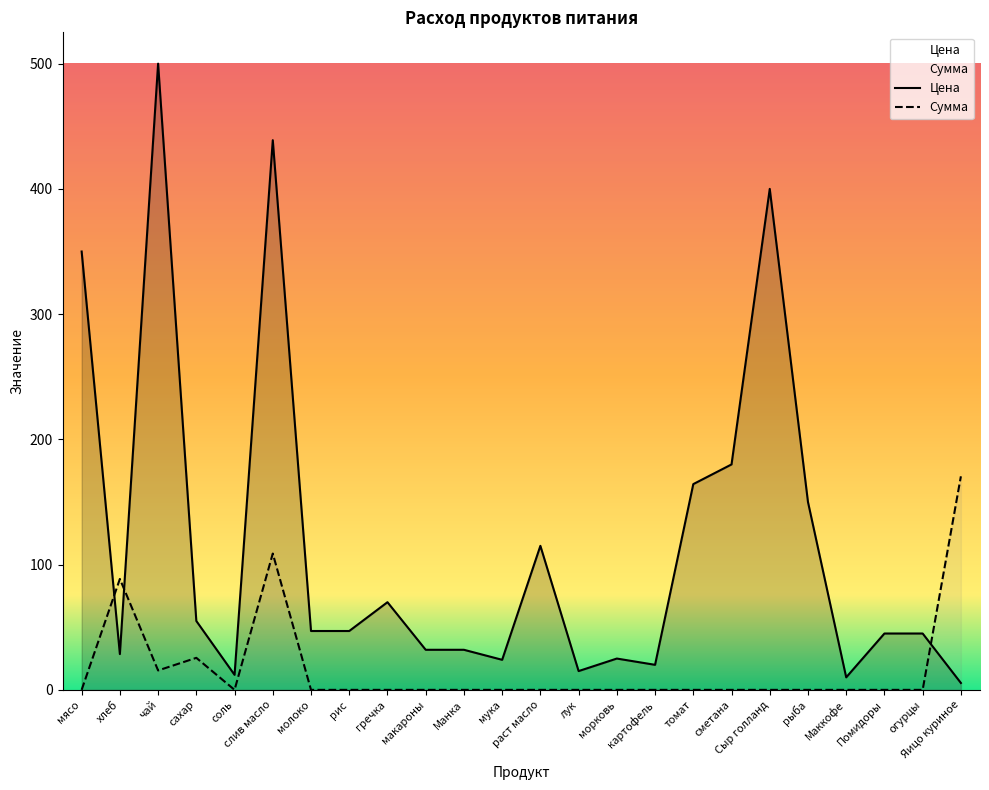

Does the chart display data point markers on the line(s)?

No